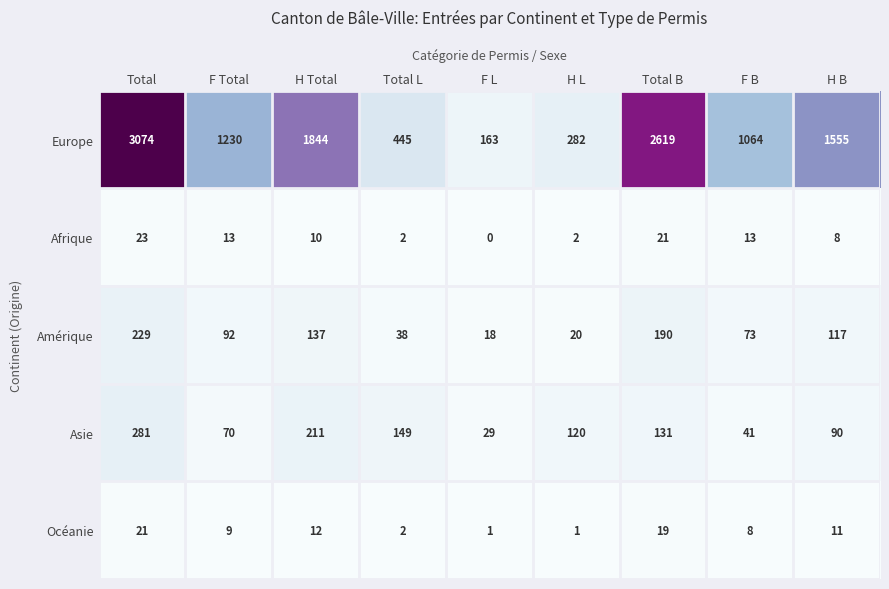

Is it true that Europe equals 1063 at Total B?

False